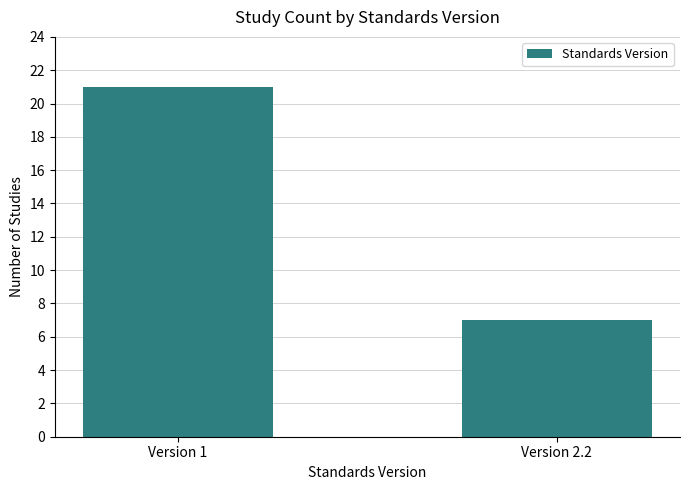

List the labels in order of value, smallest first.

Version 2.2, Version 1